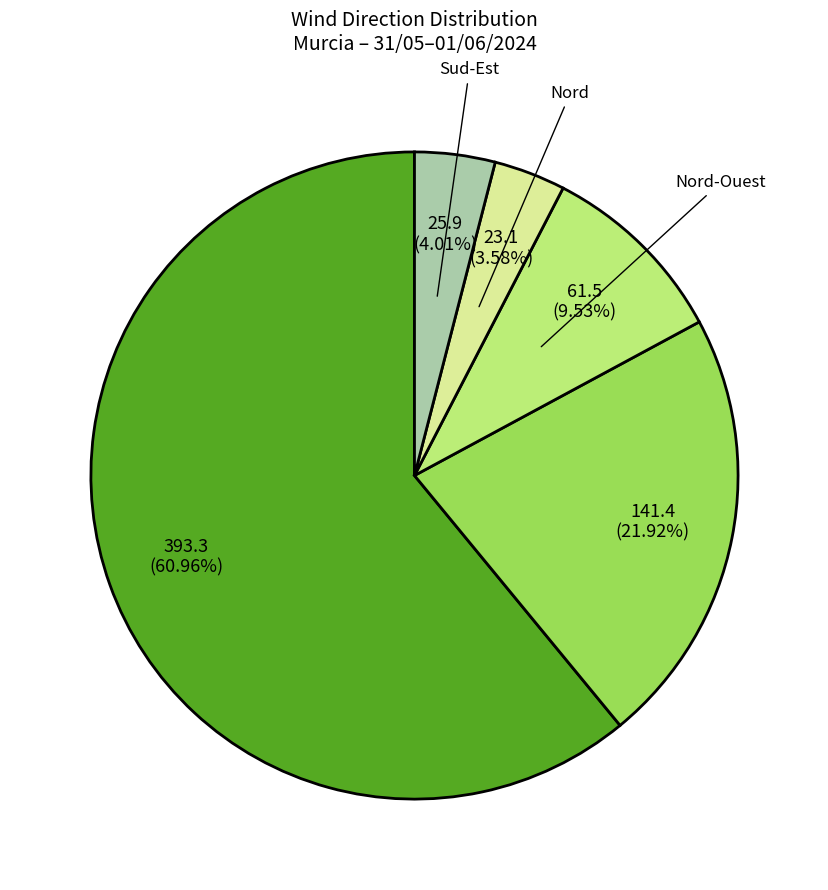

Does any single category account for the majority?

Yes